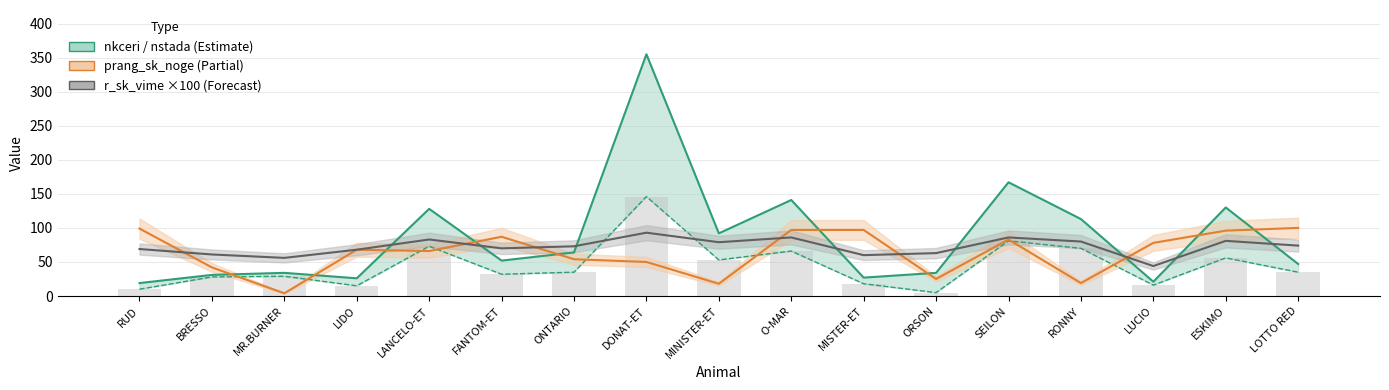

Rank the series at LIDO from lowest to highest value.

nstada, nstada bars, nkceri, prang_sk_noge, r_sk_vime ×100